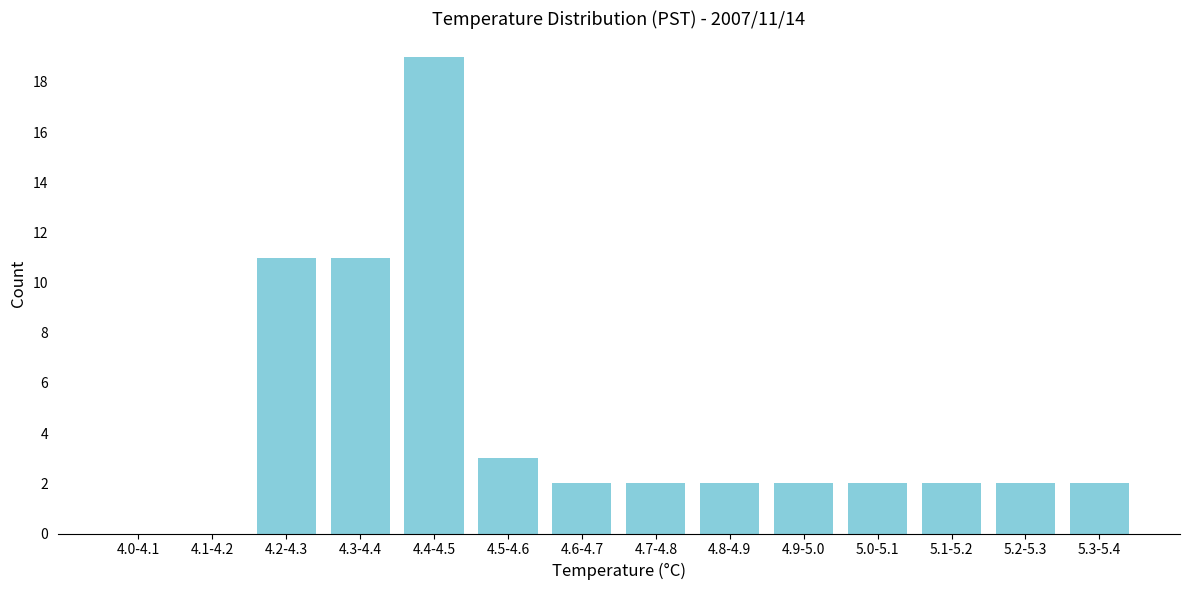

Reading left to right, list all the values displayed in this chart.

4.0-4.1=0	4.1-4.2=0	4.2-4.3=11	4.3-4.4=11	4.4-4.5=19	4.5-4.6=3	4.6-4.7=2	4.7-4.8=2	4.8-4.9=2	4.9-5.0=2	5.0-5.1=2	5.1-5.2=2	5.2-5.3=2	5.3-5.4=2